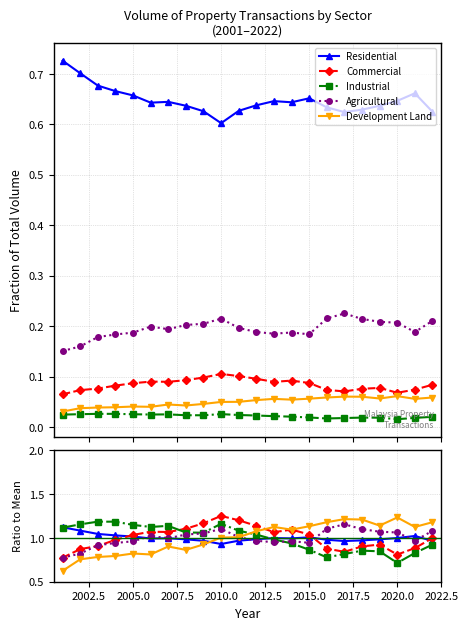

Between 2017.5 and 19, which series saw the biggest shift?

Development Land